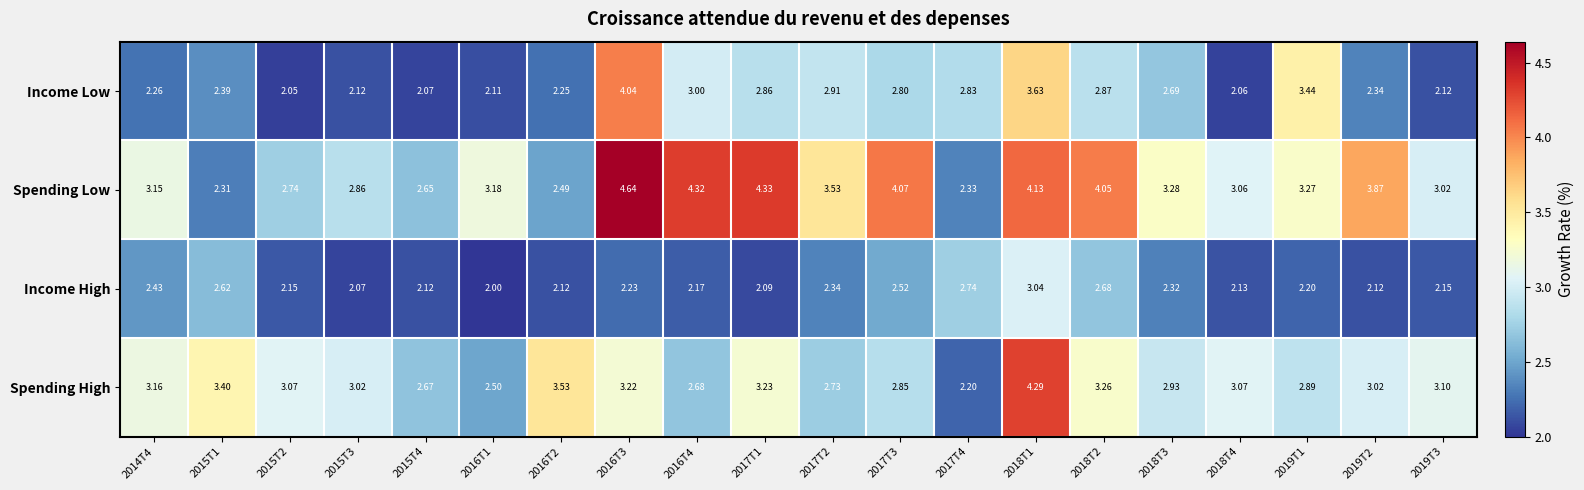

Rank the series at 2018T2 from lowest to highest value.

Income High, Income Low, Spending High, Spending Low